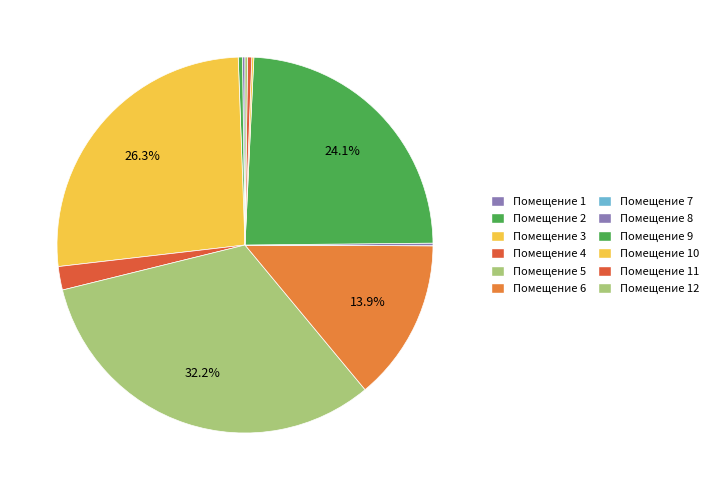

Rank the categories by value from lowest to highest.

7, 10, 8, 12, 1, 11, 2, 4, 6, 9, 3, 5